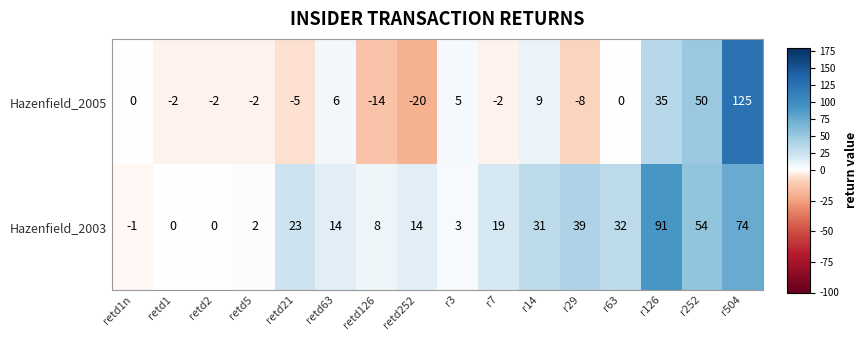

Rank the series by their average value, from highest to lowest.

Hazenfield_2003, Hazenfield_2005